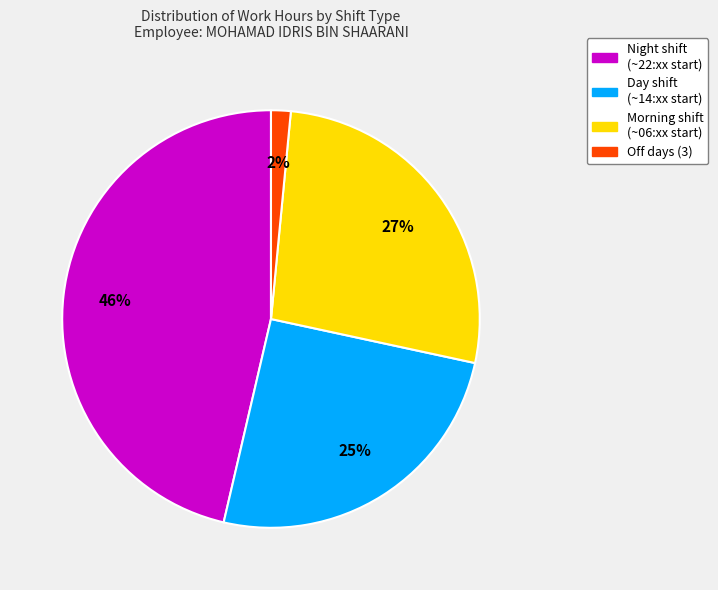

Does any single category account for the majority?

No